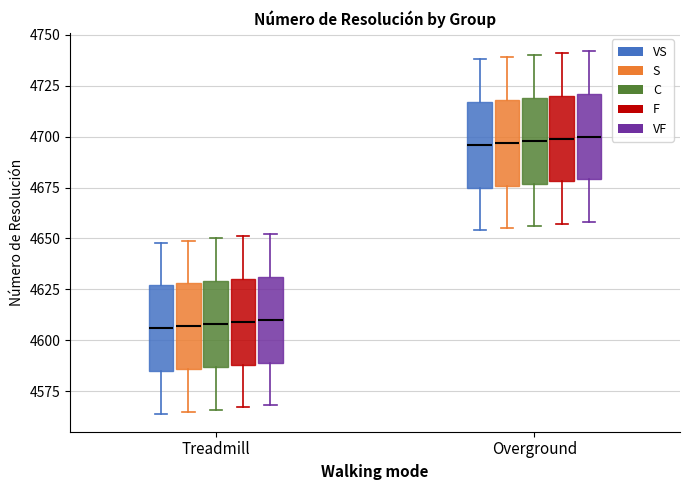

Where is the lower edge of the box for Overground (F) on the y-axis? The values are not printed on the chart, so give them approximately, as read against the axis.

4680